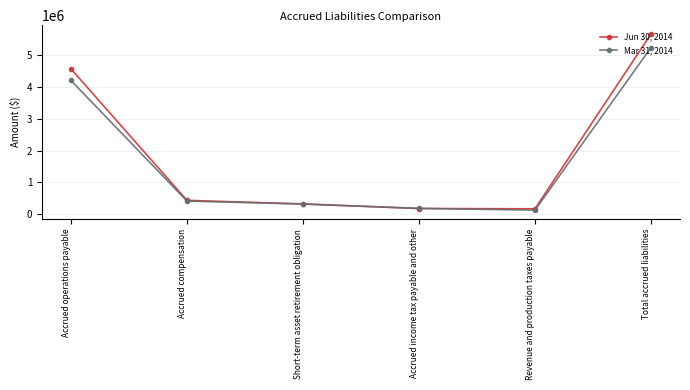

Does the chart have visible grid lines?

Yes